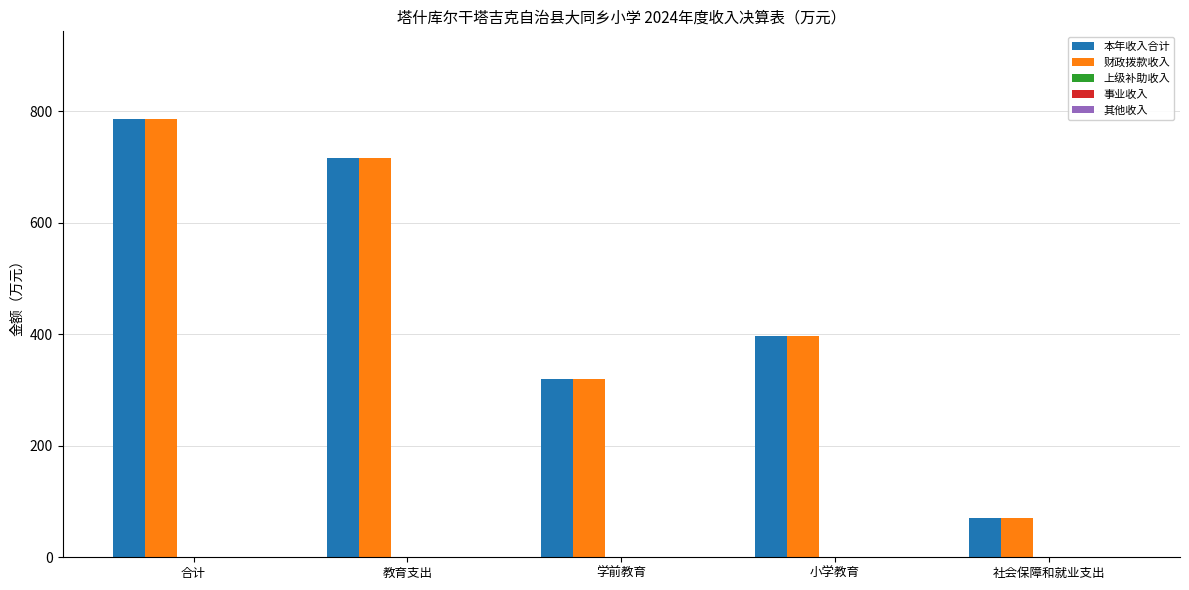

What is the difference between the maximum and minimum values in the 本年收入合计 series?

716.4